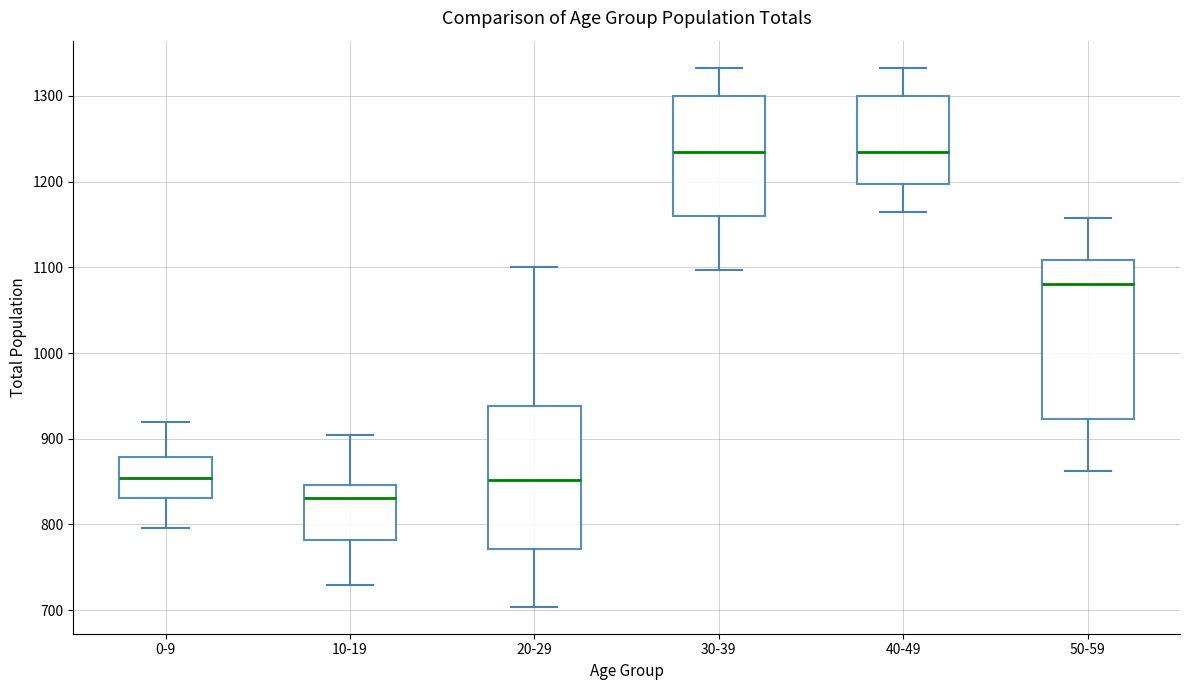

Where does the lower whisker of the box for 30-39 end on the y-axis? The values are not printed on the chart, so give them approximately, as read against the axis.

1100